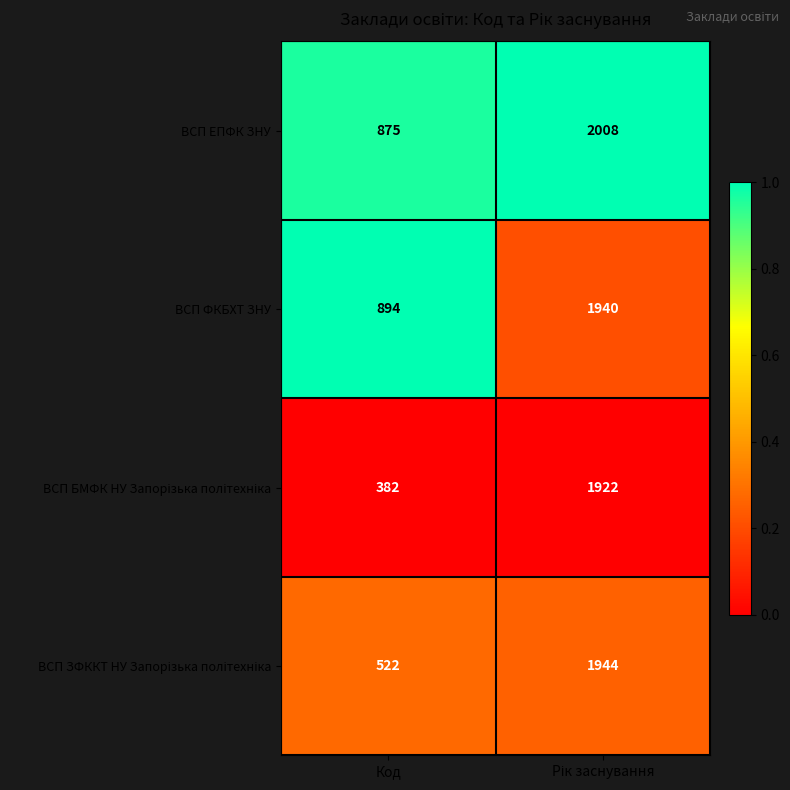

True or false: ВСП ФКБХТ ЗНУ has a value of 1357 at Код.

False